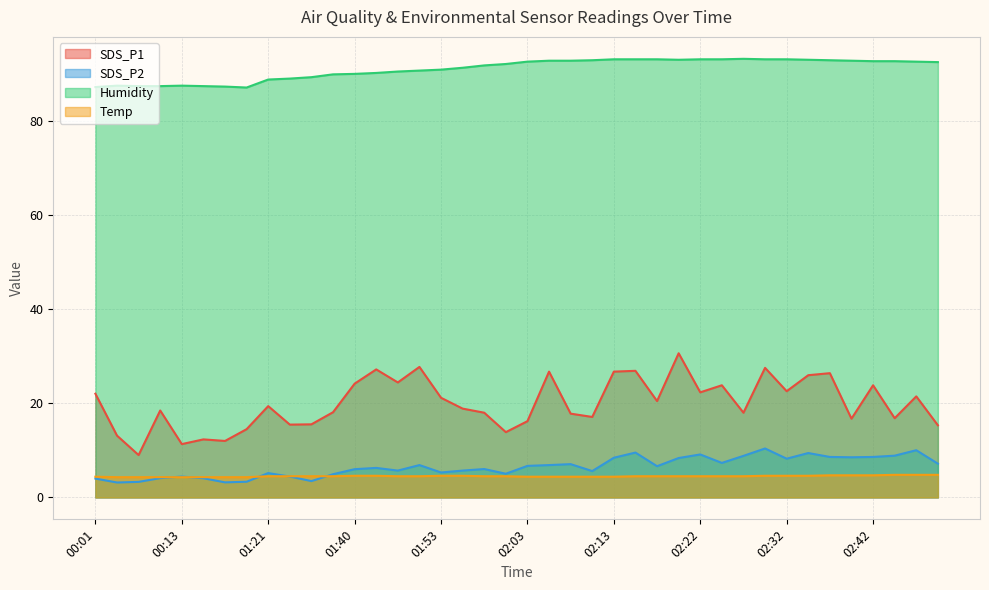

What is the label of the 19th point from the left?

01:58